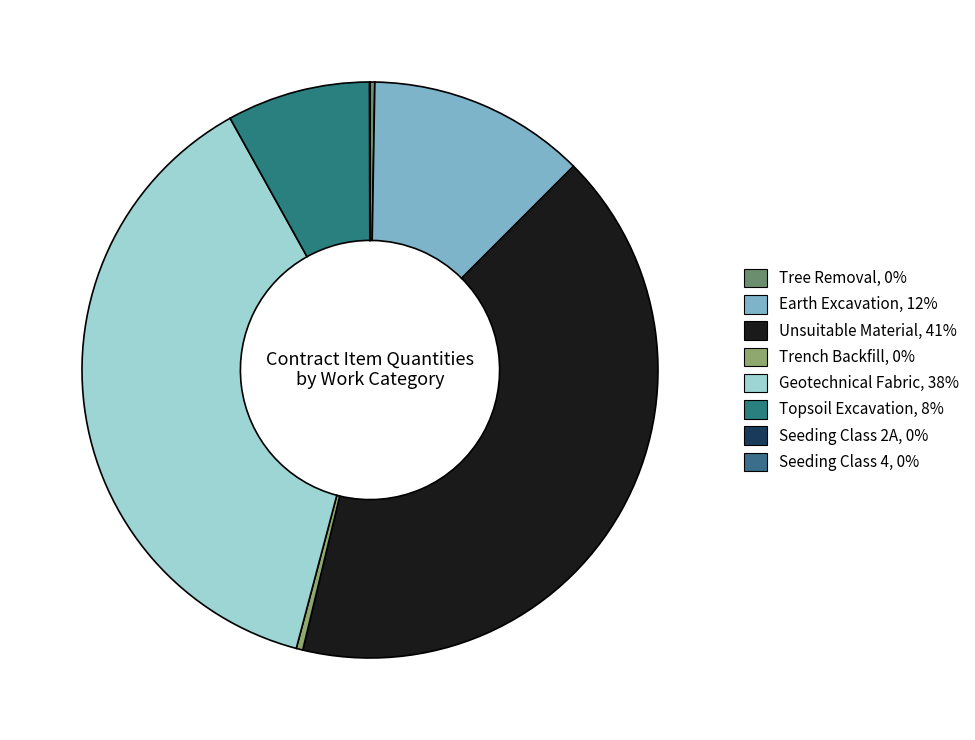

Is it true that Trench Backfill is 10% of the pie?

False